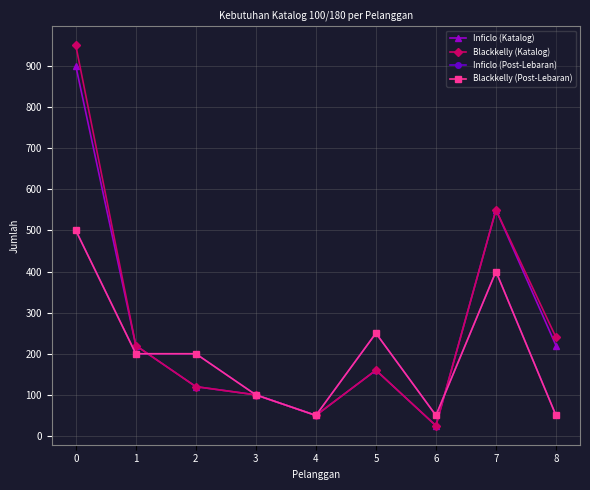

Between 1 and 3, which series saw the biggest shift?

Inficlo (Katalog)